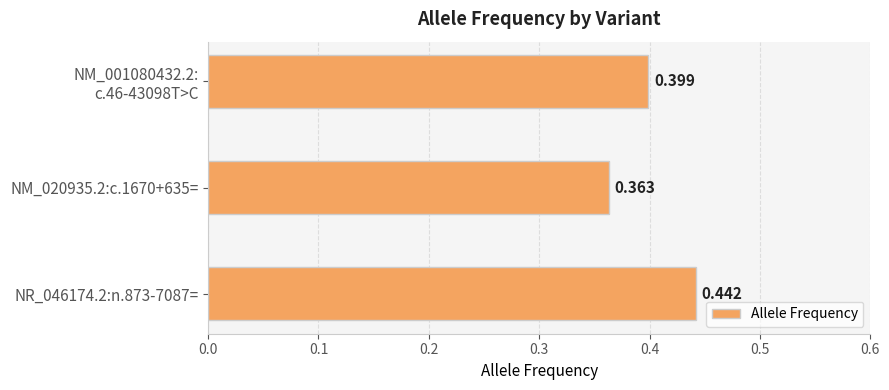

List the labels in order of value, smallest first.

NM_020935.2:c.1670+635=, NM_001080432.2:
c.46-43098T>C, NR_046174.2:n.873-7087=